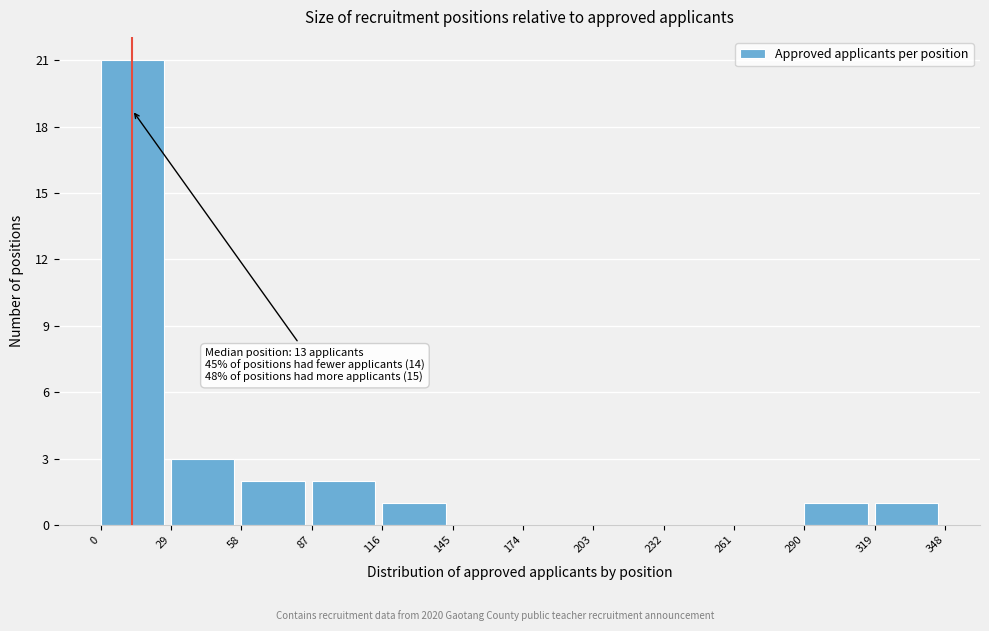

Over which range of the x-axis is the bar tallest?

0 to 29